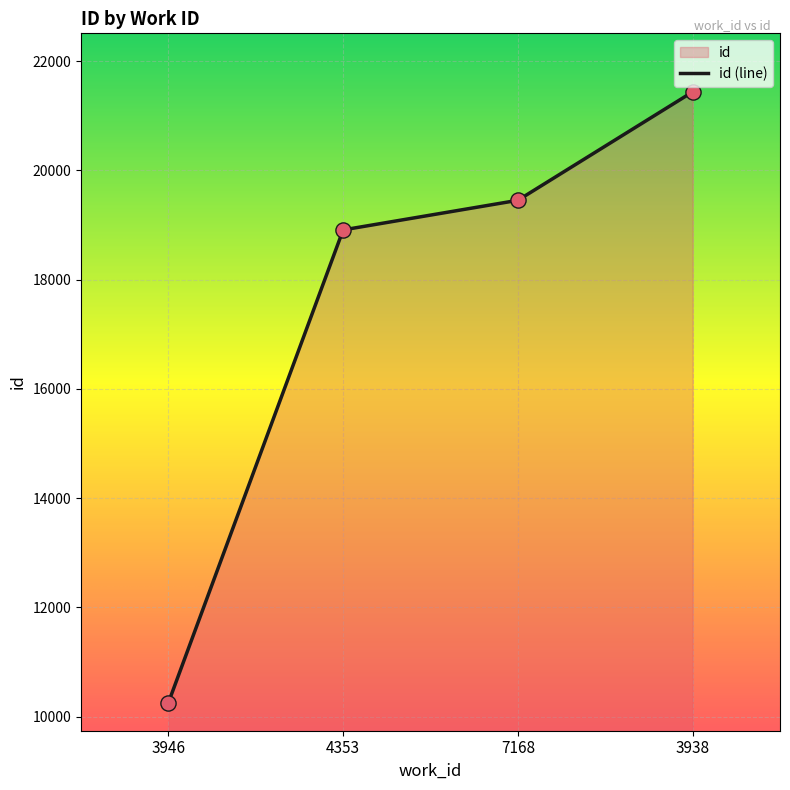

Approximately how many times larger is the value at 7168 compared to 3946?

1.9